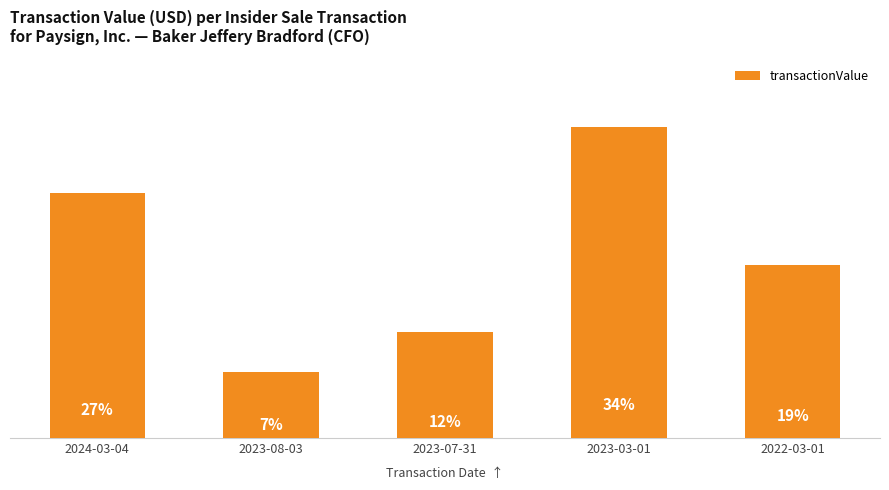

Count the number of categories in the chart.

5